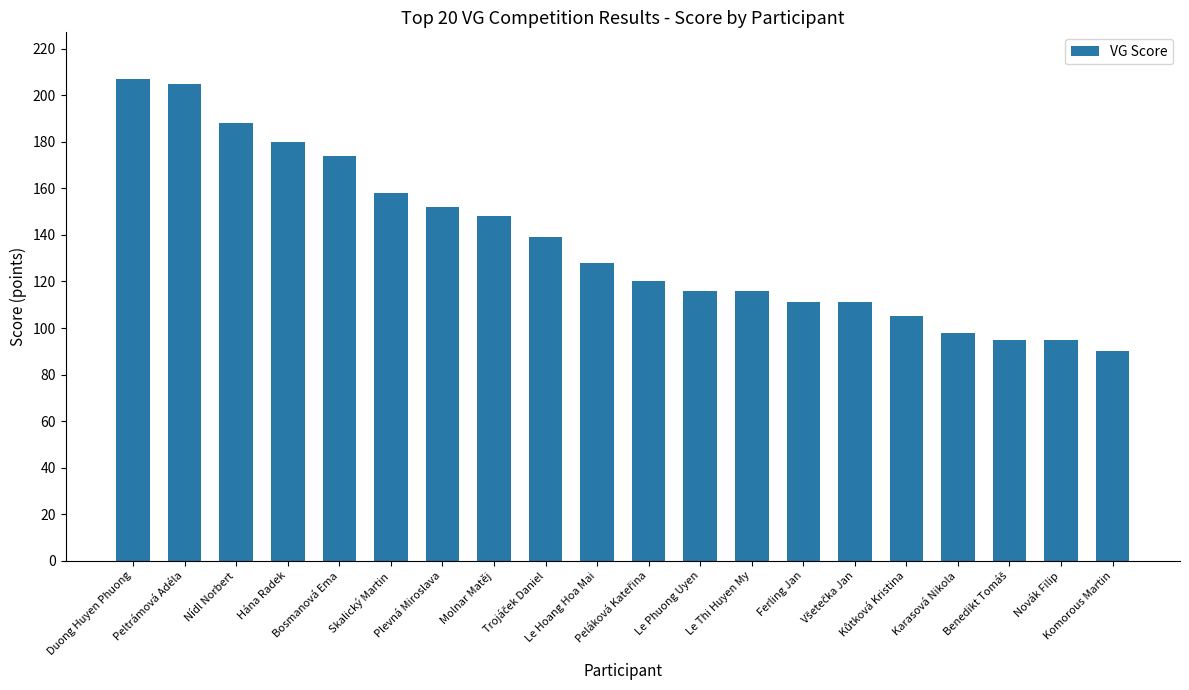

What is the value of the 3rd bar from the left?

188